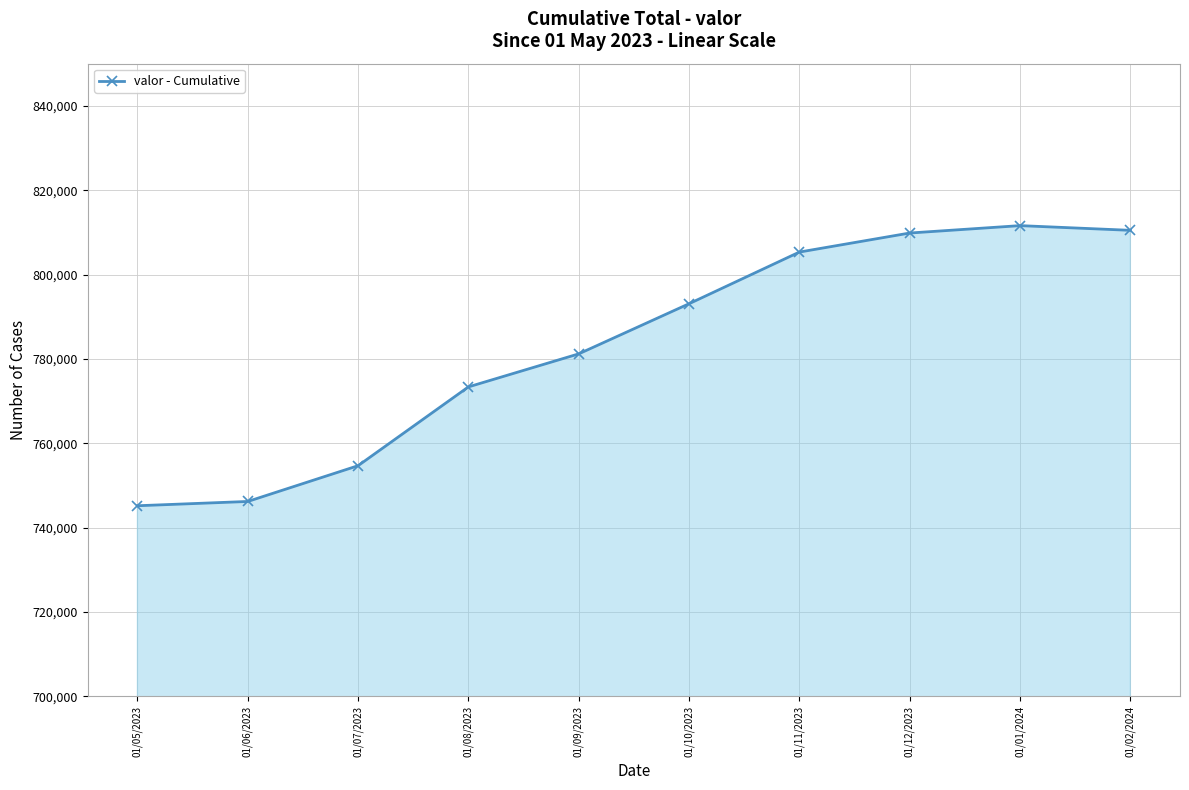

What is the difference between the maximum and minimum values?

66400